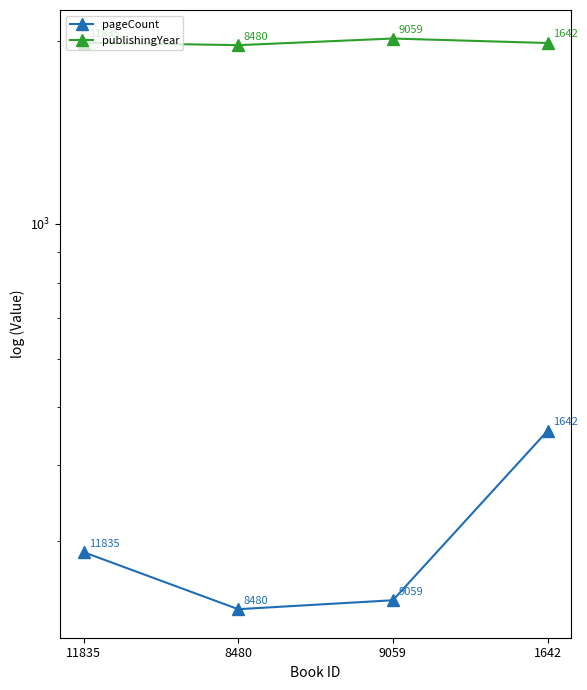

Is it true that publishingYear equals 1987 at 11835?

True